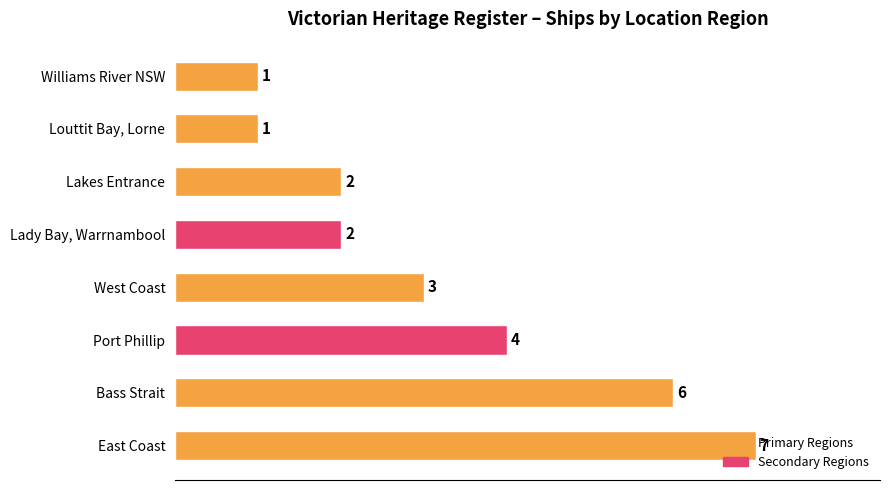

Does the chart contain stacked bars?

No